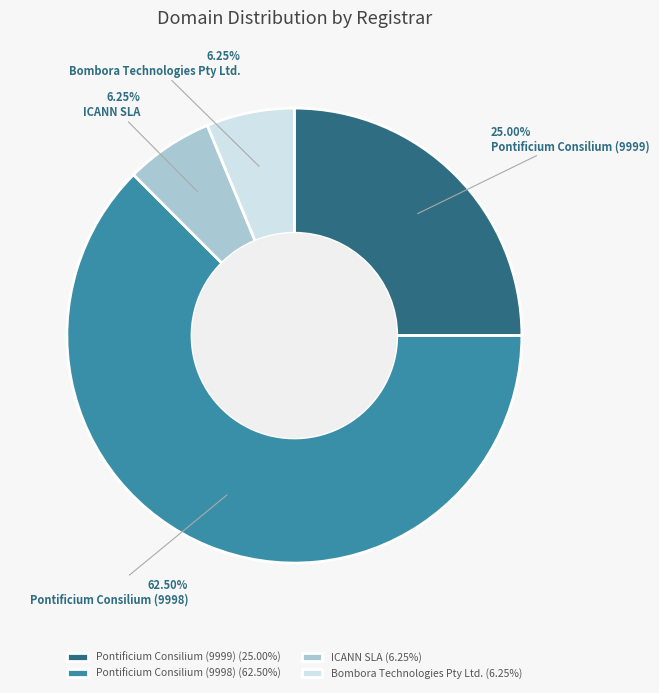

Do Bombora Technologies Pty Ltd. and Pontificium Consilium (9999) together represent more than half of the pie?

No